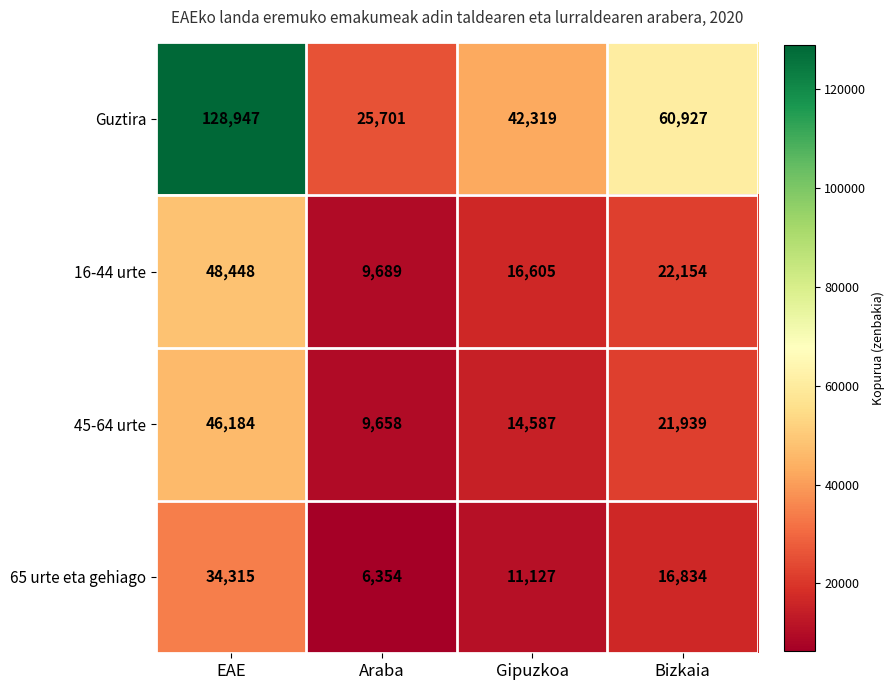

True or false: 16-44 urte has a value of 23590 at Gipuzkoa.

False